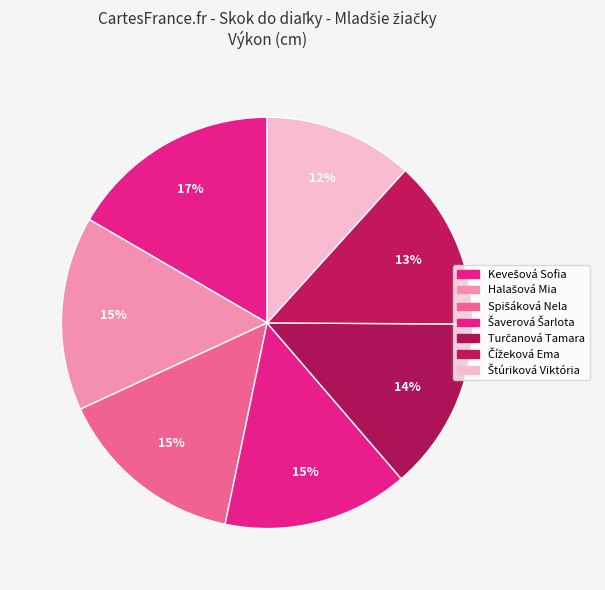

Rank the categories by value from lowest to highest.

Štúriková Viktória, Čížeková Ema, Turčanová Tamara, Šaverová Šarlota, Spišáková Nela, Halašová Mia, Kevešová Sofia